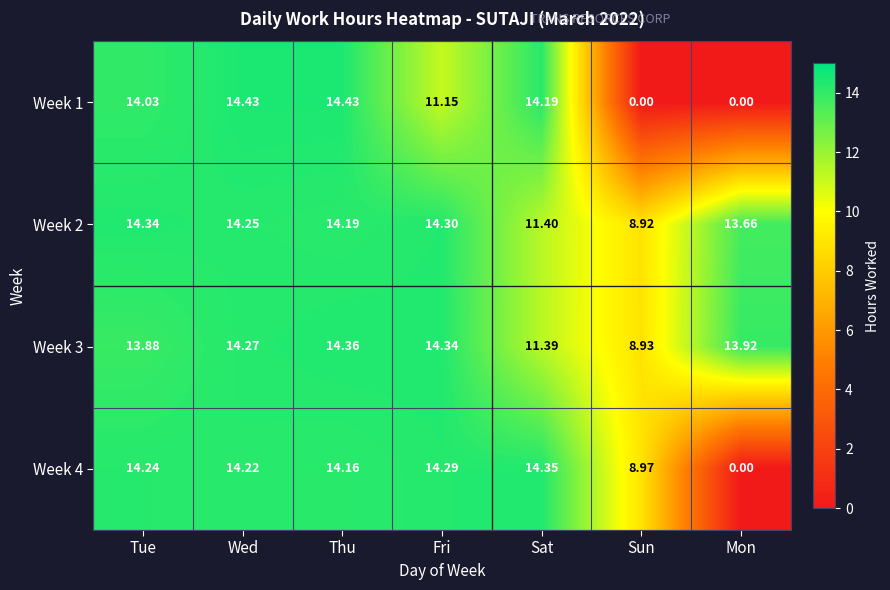

At which category is the sum across all series the highest?

Wed